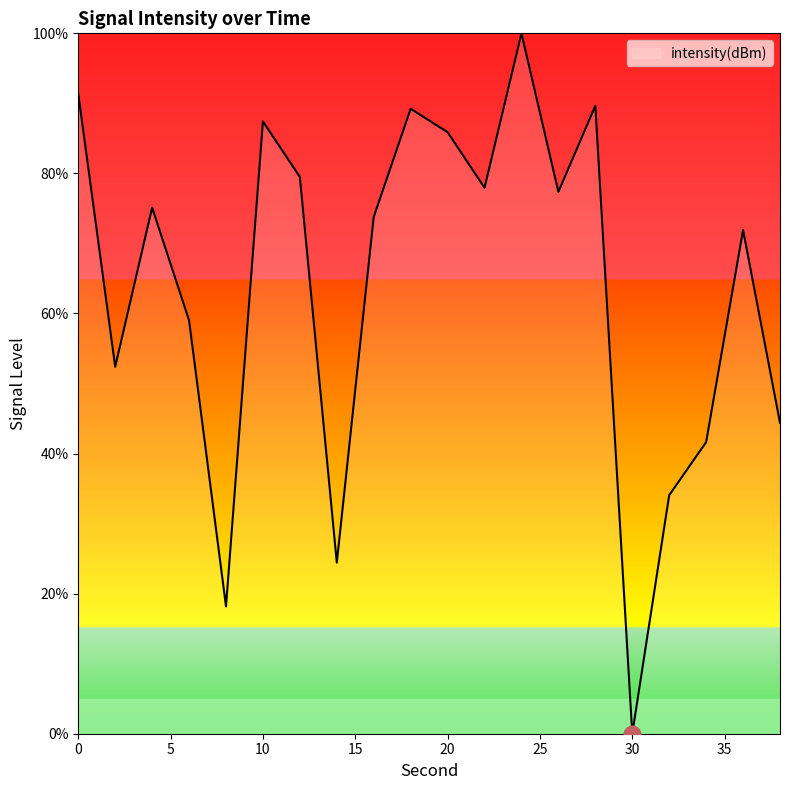

What is the difference between the maximum and minimum values?

100.0